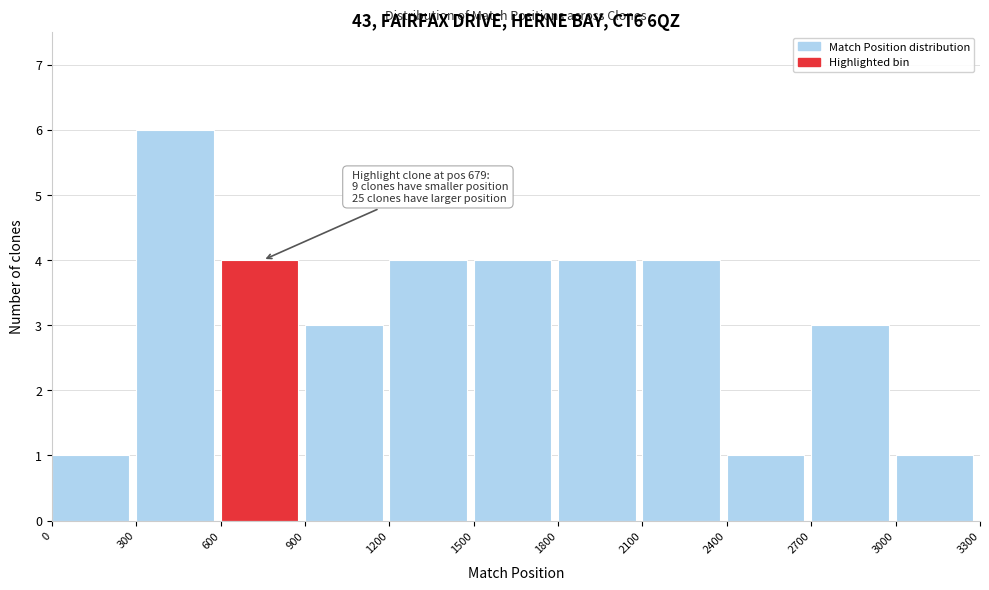

Which range on the x-axis has the tallest bar?

300 to 600